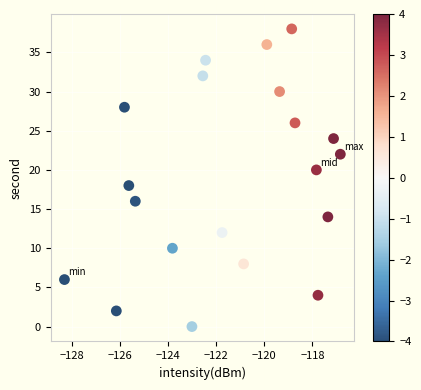

What is the range of Y values (max minus min)?

38